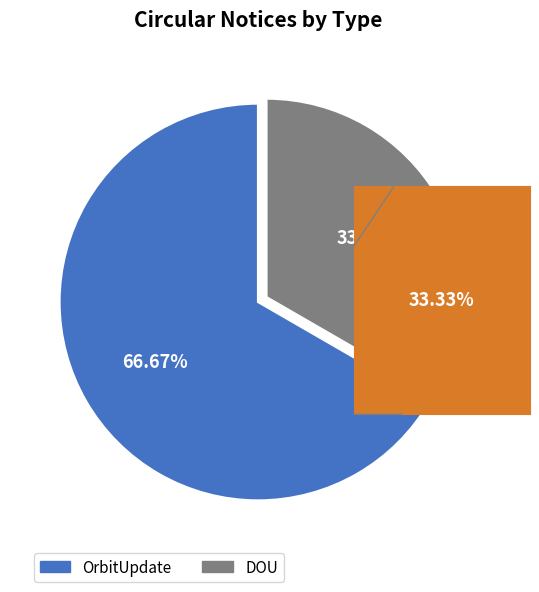

Is there any slice that represents more than half of the pie?

Yes